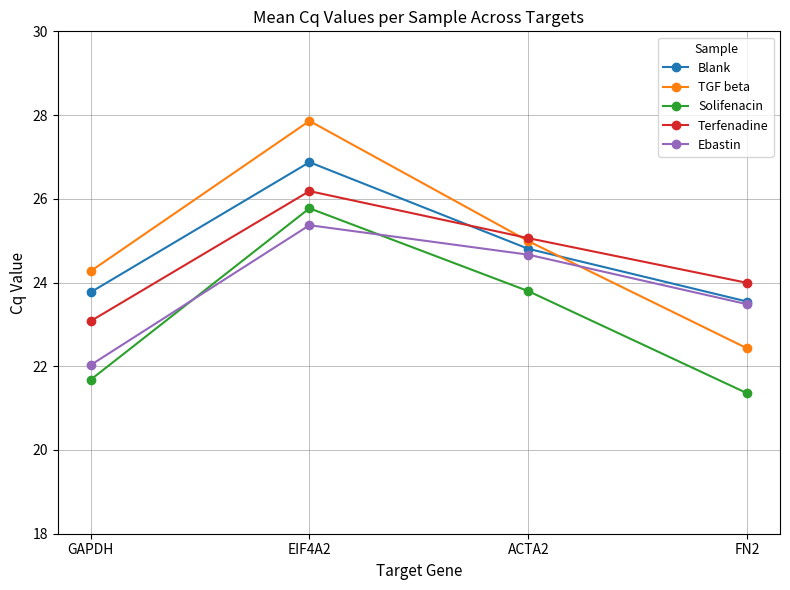

At which category is the sum across all series the highest?

EIF4A2